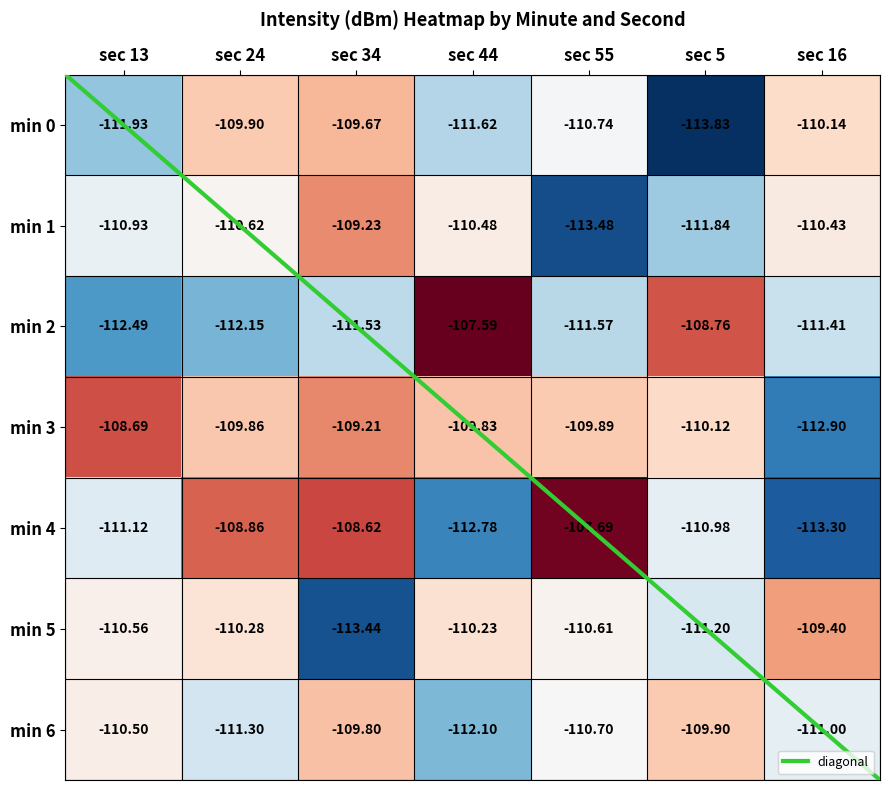

Between sec 55 and sec 44, which is larger?

sec 55